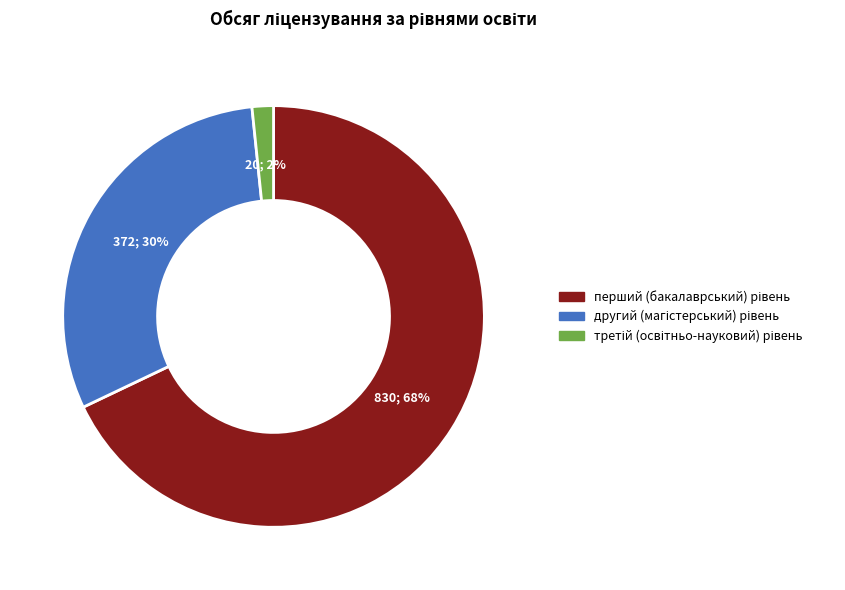

To the nearest percent, what is the average slice percentage?

33%